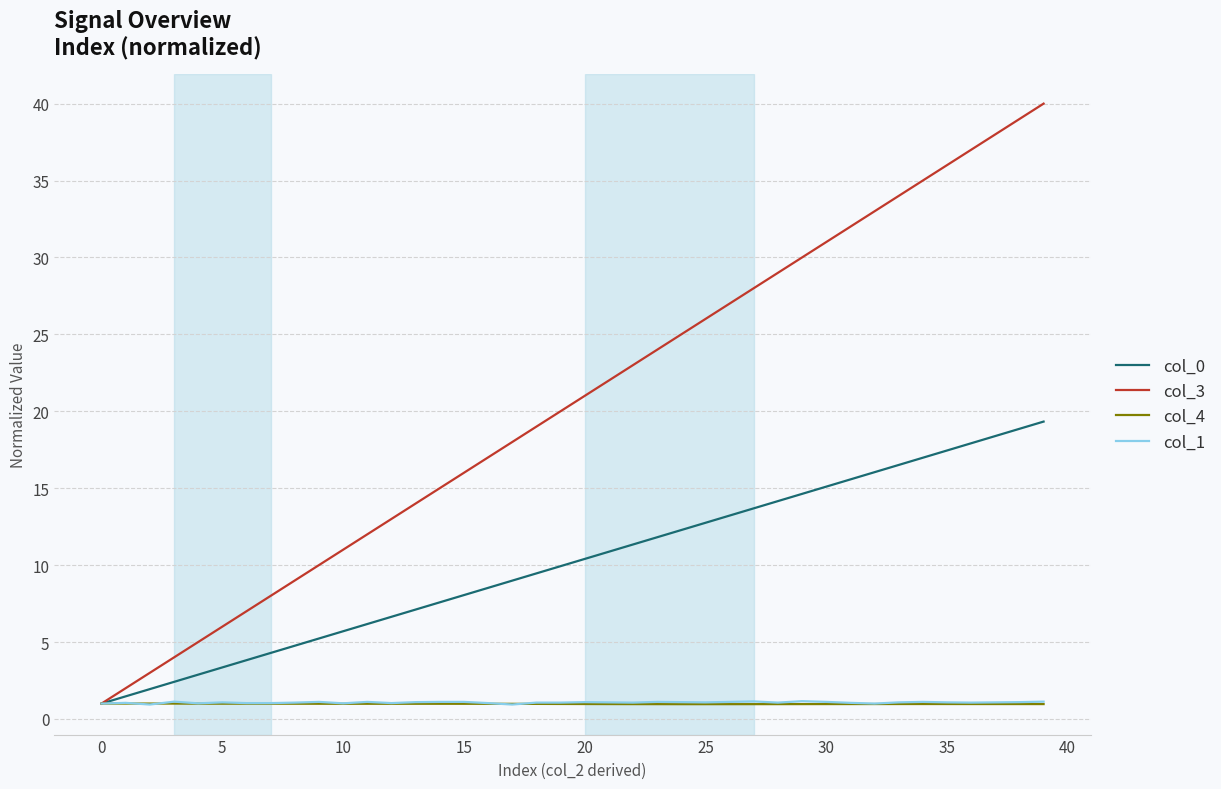

Which series has the largest total across all categories?

col_3